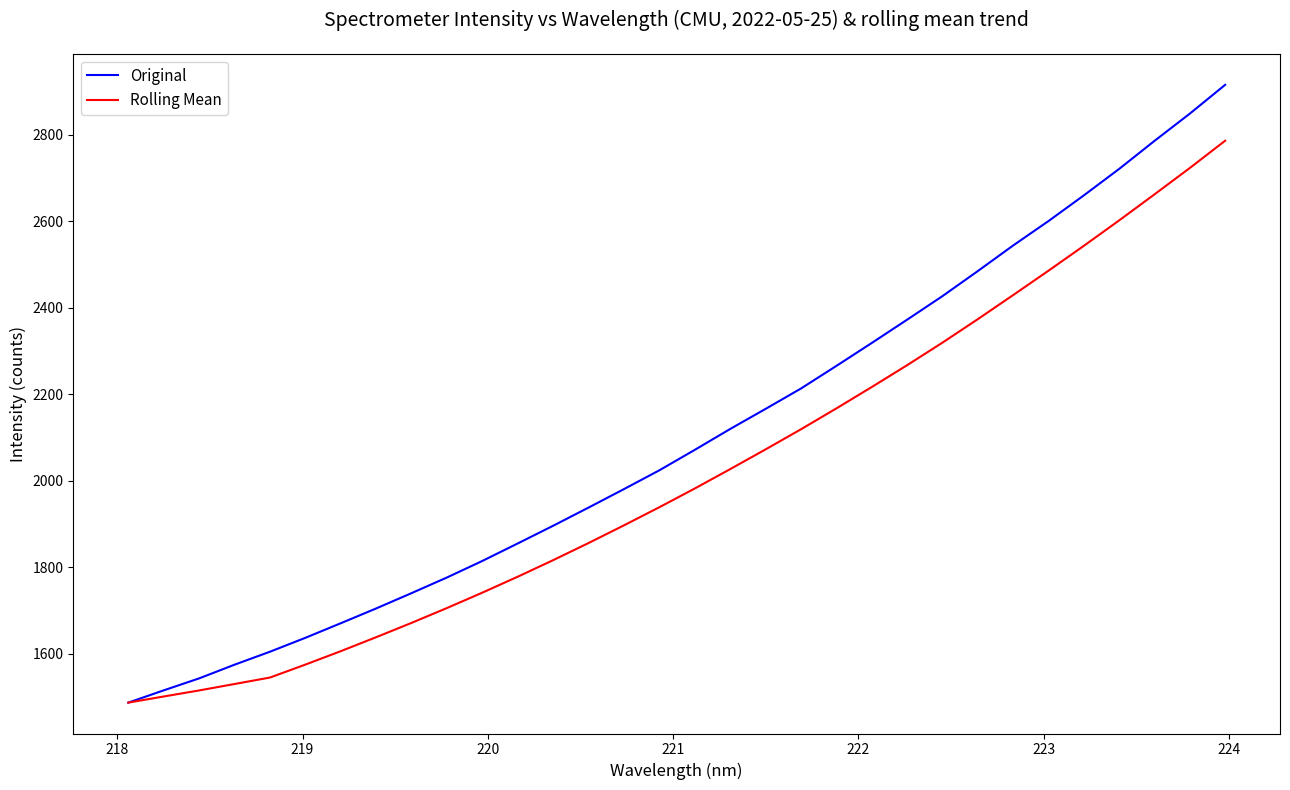

Which series has the largest range (max minus min)?

Original